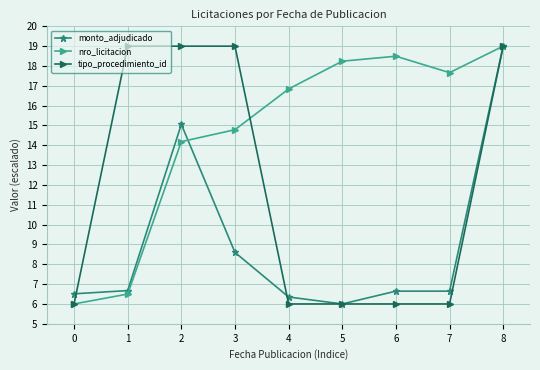

At which category does monto_adjudicado reach its first local valley?

5